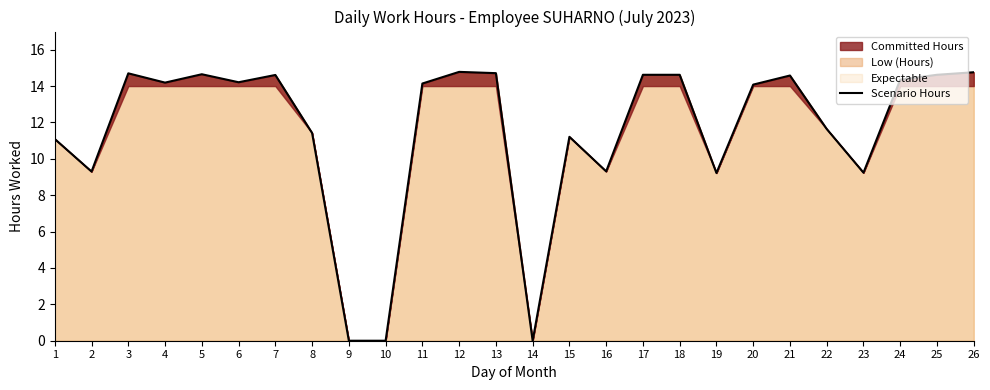

At which category does the chart reach its peak across all series?

12